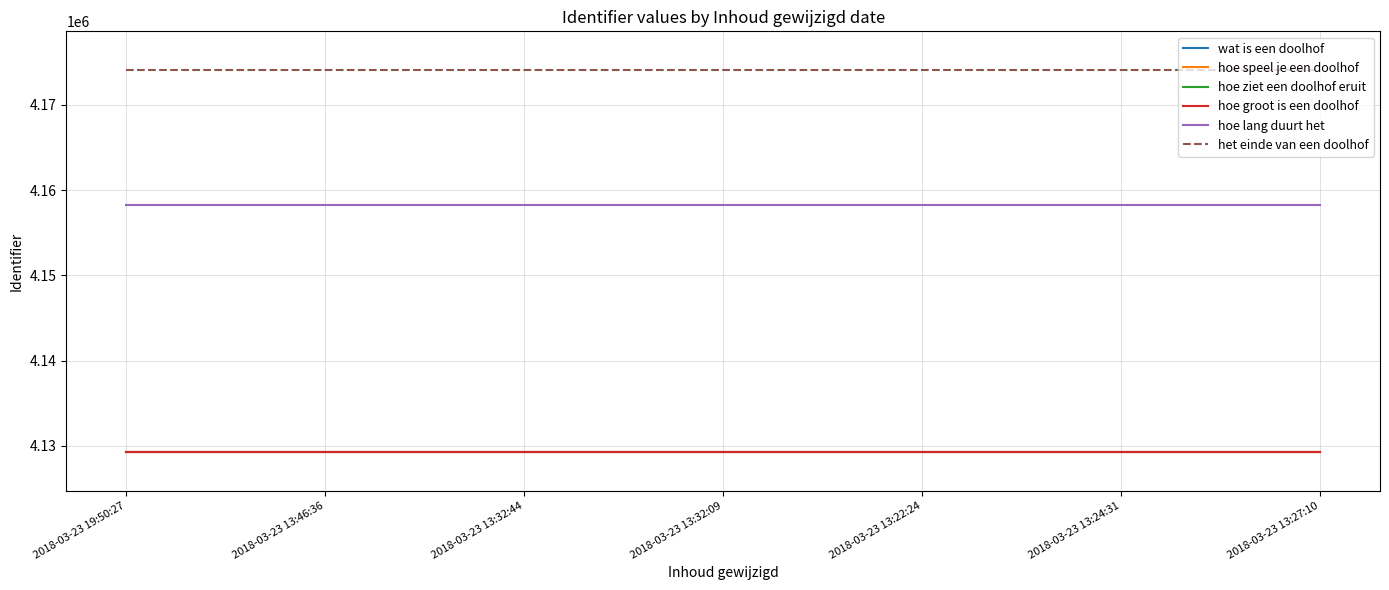

Is it true that hoe speel je een doolhof equals 7073393 at 2018-03-23 13:32:09?

False